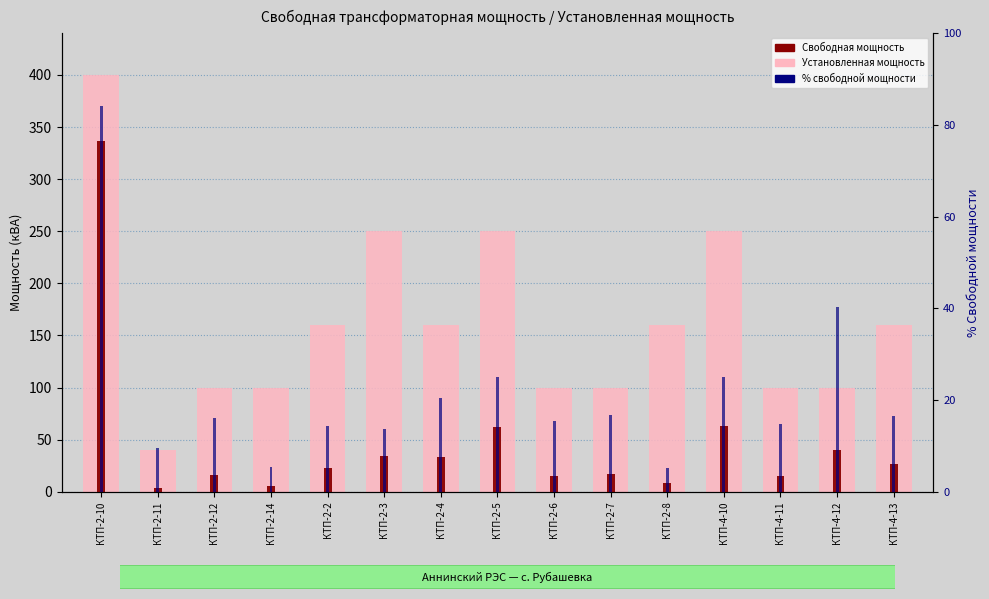

True or false: Свободная мощность has a value of 11.7 at КТП-4-12.

False